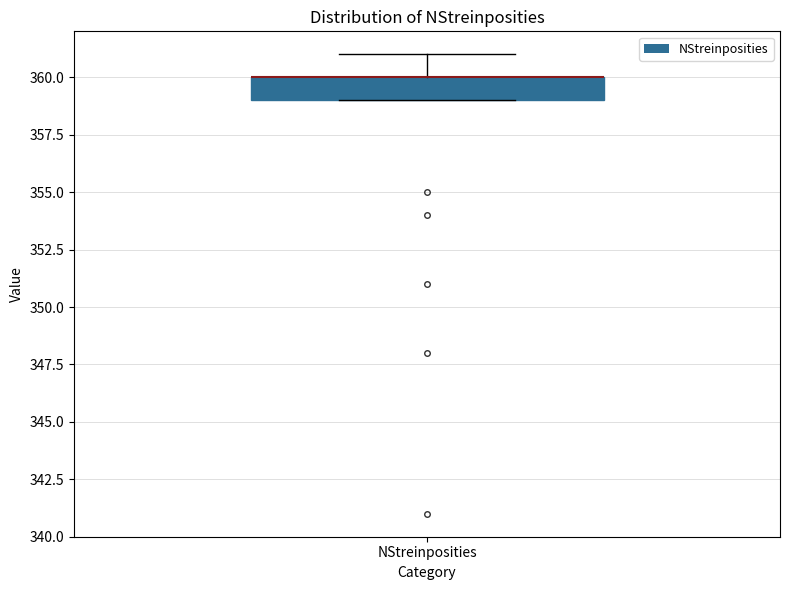

Read this box plot against the y-axis: the position of the median line, the range covered by the box, and the ends of both whiskers. The values are not printed on the chart, so give them approximately, as read against the axis.

median 360 (drawn on the box's upper edge), box 359 to 360, whiskers 359 to 361